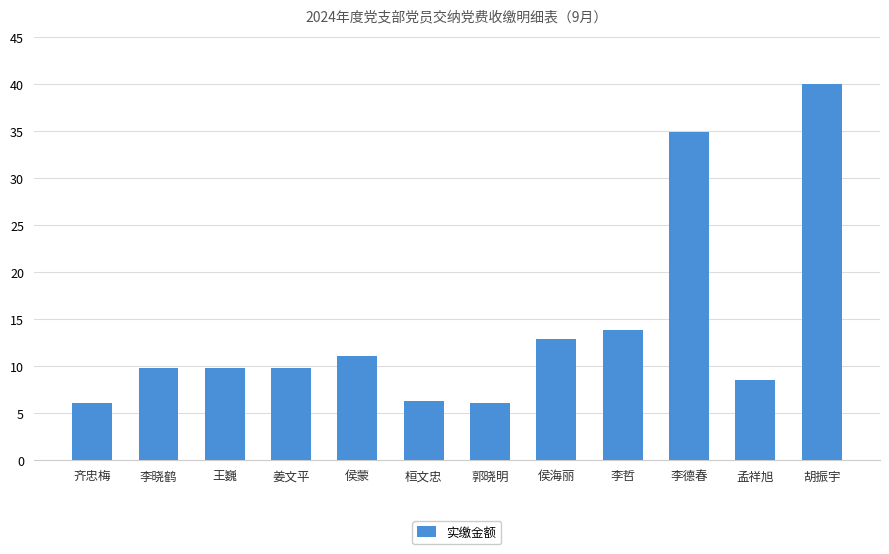

What is the difference between the maximum and second lowest values?

34.0